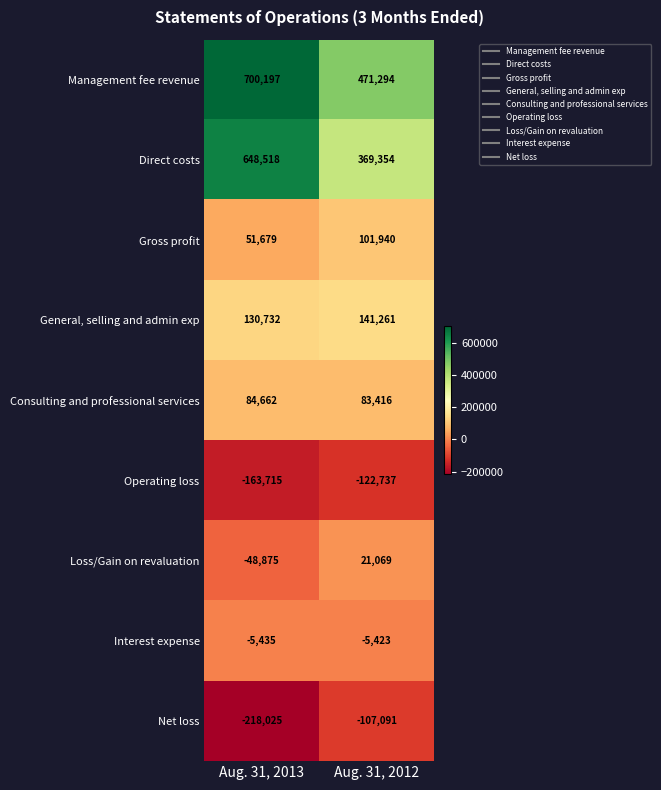

What is the difference between the Loss/Gain on revaluation values at Aug. 31, 2012 and Aug. 31, 2013?

69944